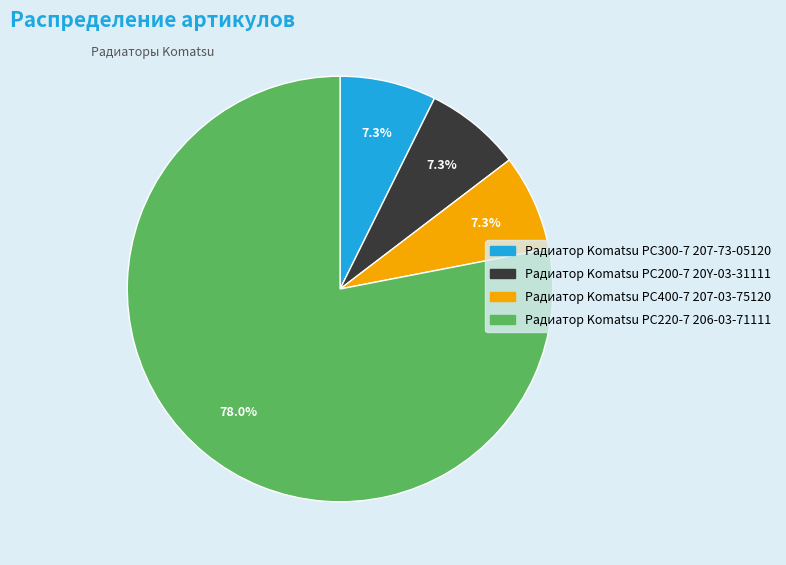

What portion of the pie excludes Радиатор Komatsu PC400-7 207-03-75120?

92.7%